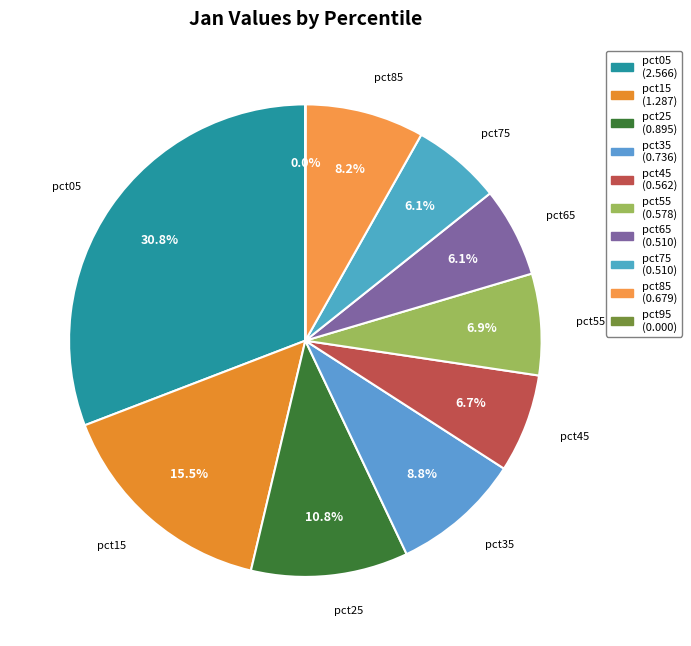

Is there any slice that represents more than half of the pie?

No